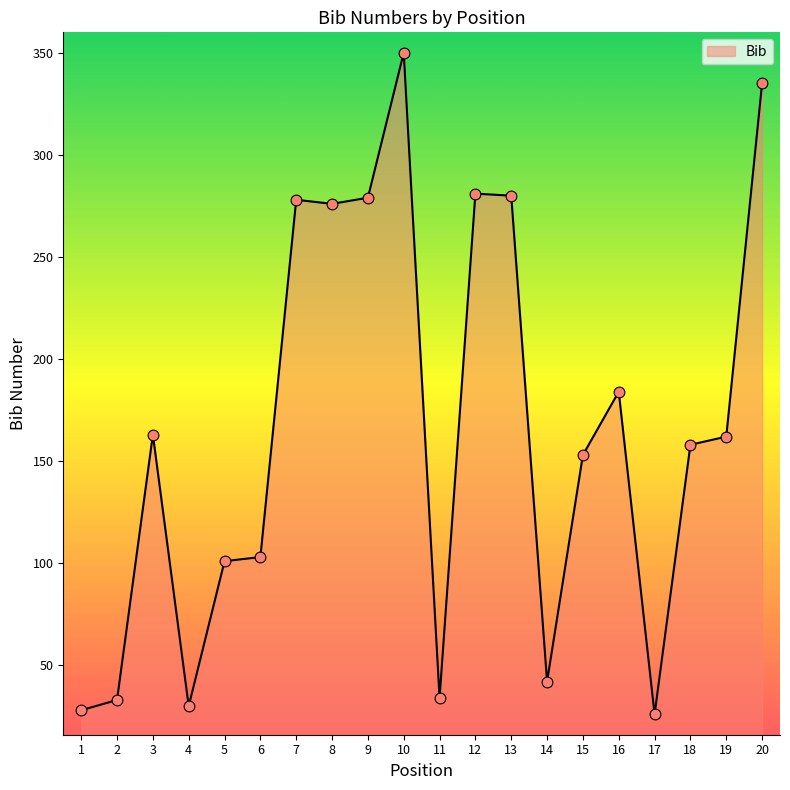

Approximately how many times larger is the value at 1 compared to 8?

0.1